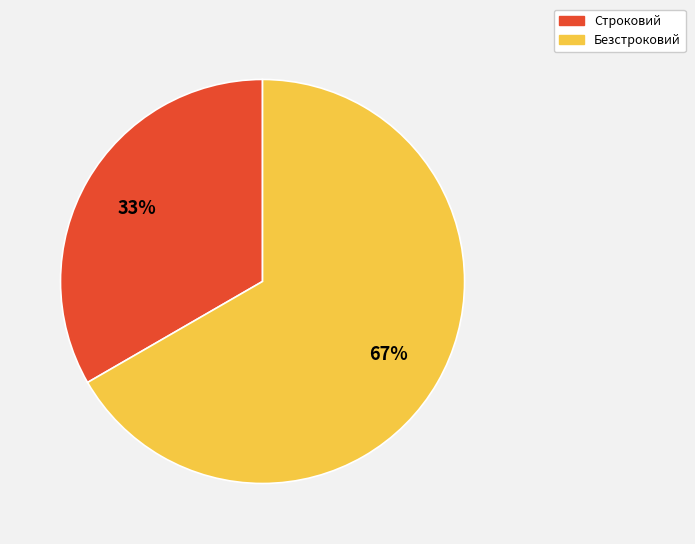

To the nearest percent, what percentage of the pie is Строковий?

33%